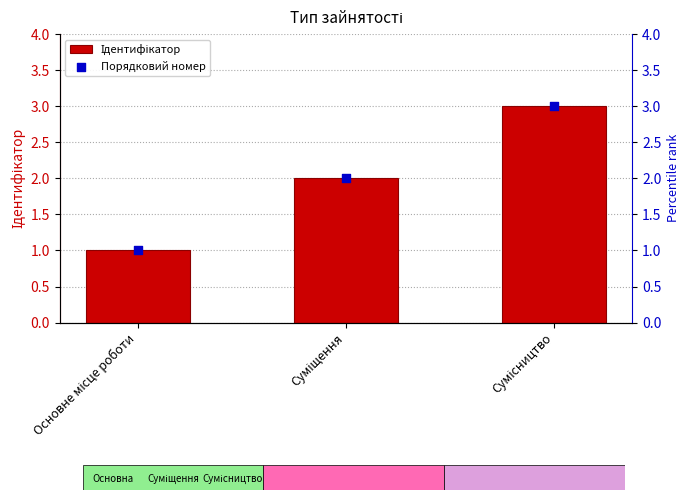

At how many categories does at least one series exceed 2?

1